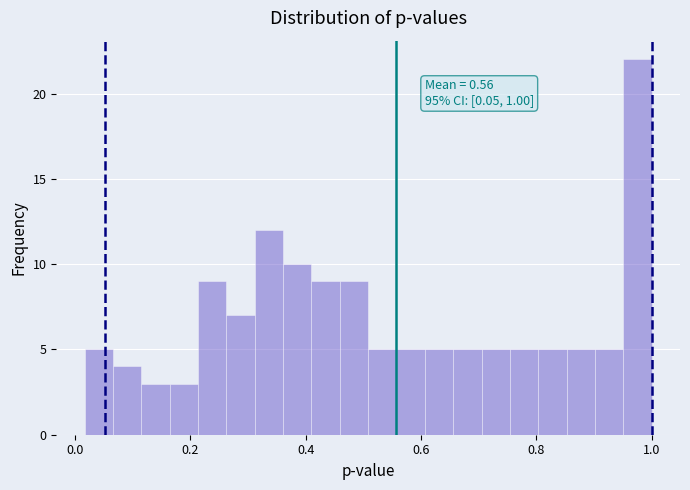

Around what value on the x-axis is the tallest bar? Give the approximate position of its centre, as read against the axis.

0.98